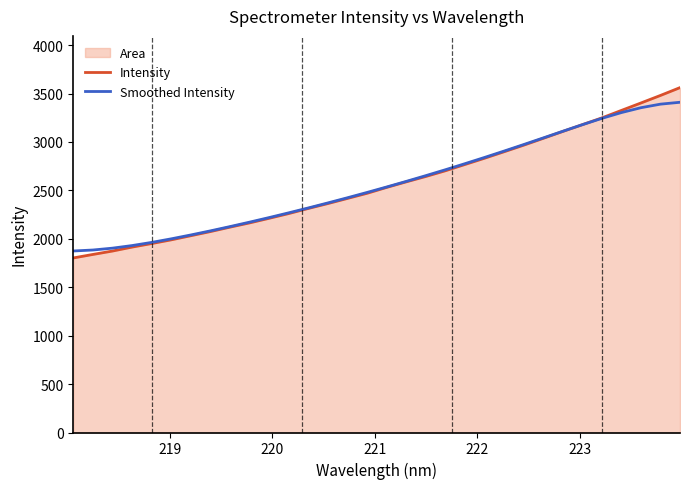

How many lines are shown in the chart?

2